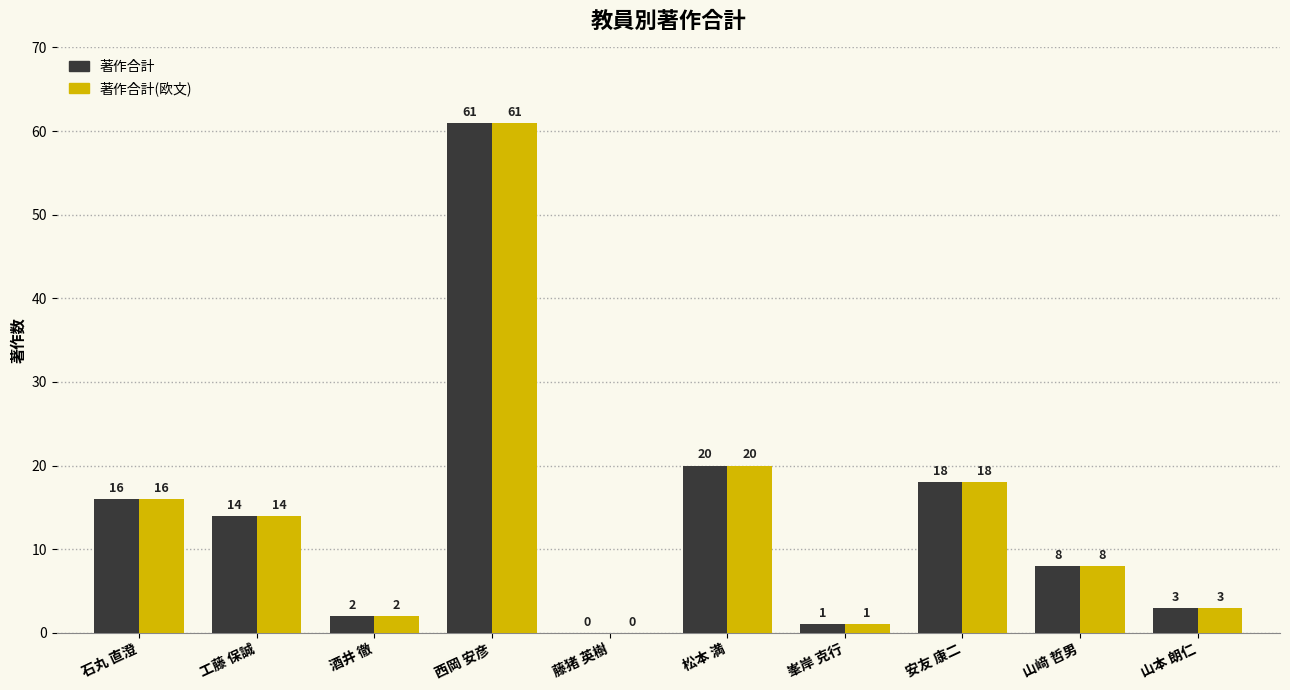

What is the total value across all series at 工藤 保誠?

28